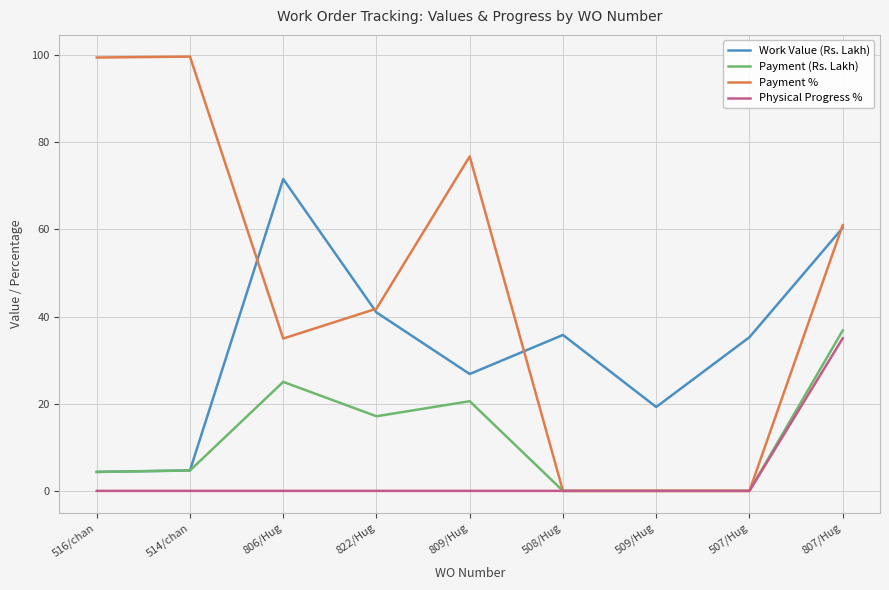

At which category is the sum across all series the highest?

807/Hug